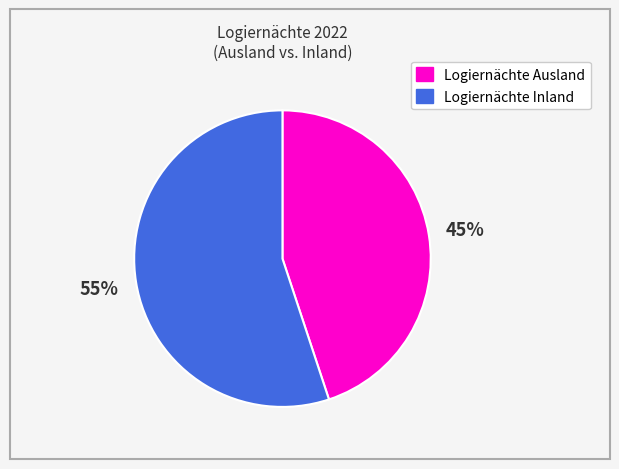

What percentage is the Logiernächte Ausland slice, to the nearest percent?

45%